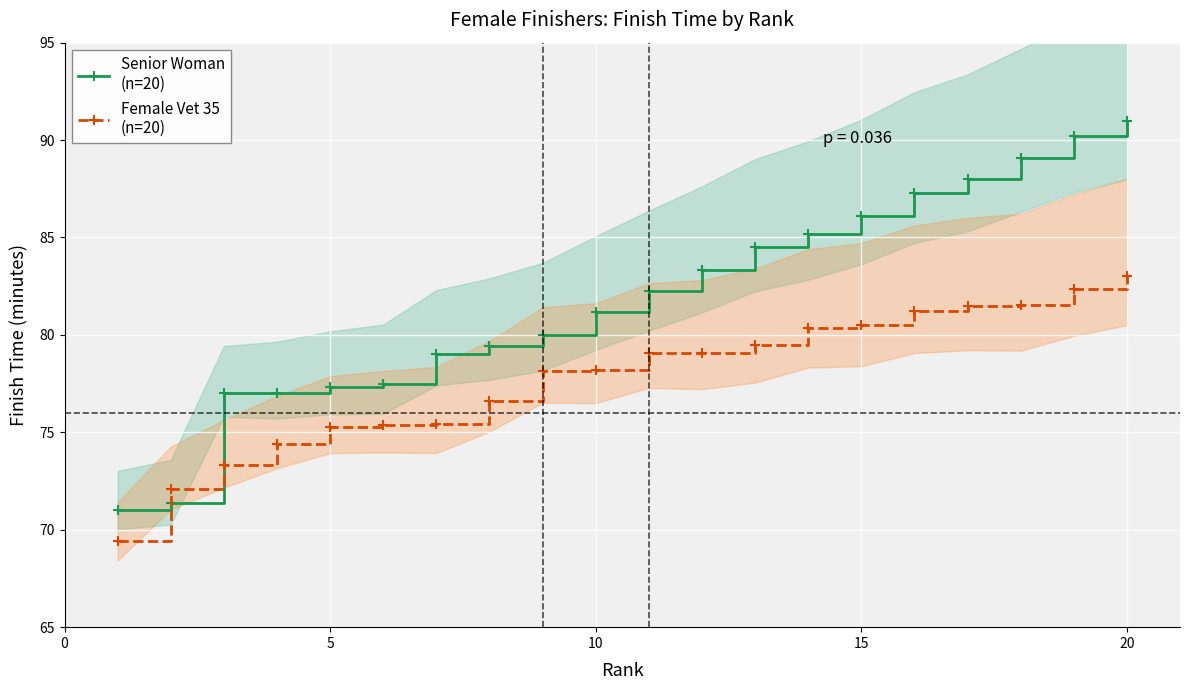

Which series has the largest range (max minus min)?

Senior Woman